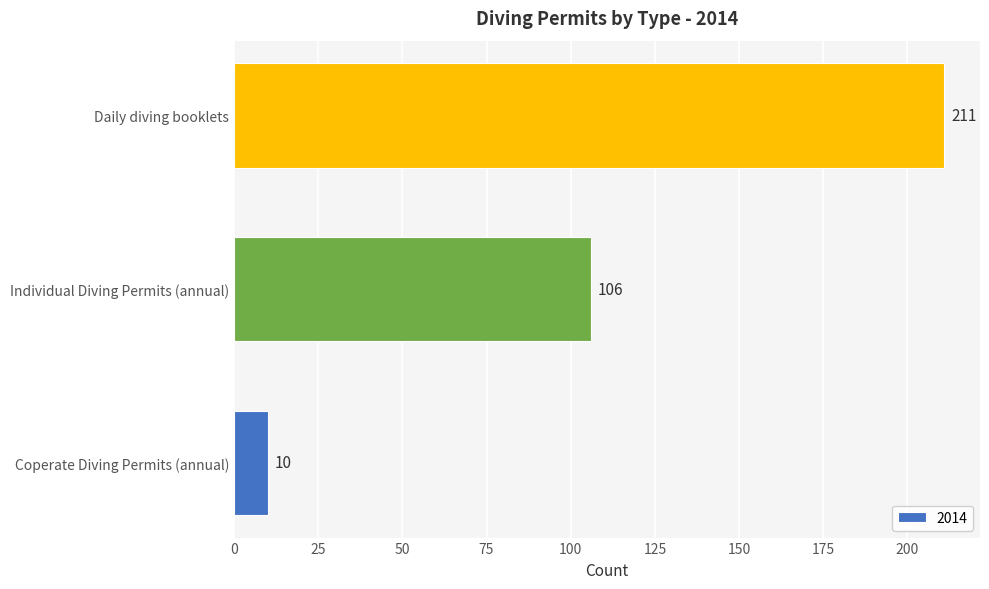

Reading top to bottom, transcribe all the data shown in this chart.

Daily diving booklets=211	Individual Diving Permits (annual)=106	Coperate Diving Permits (annual)=10